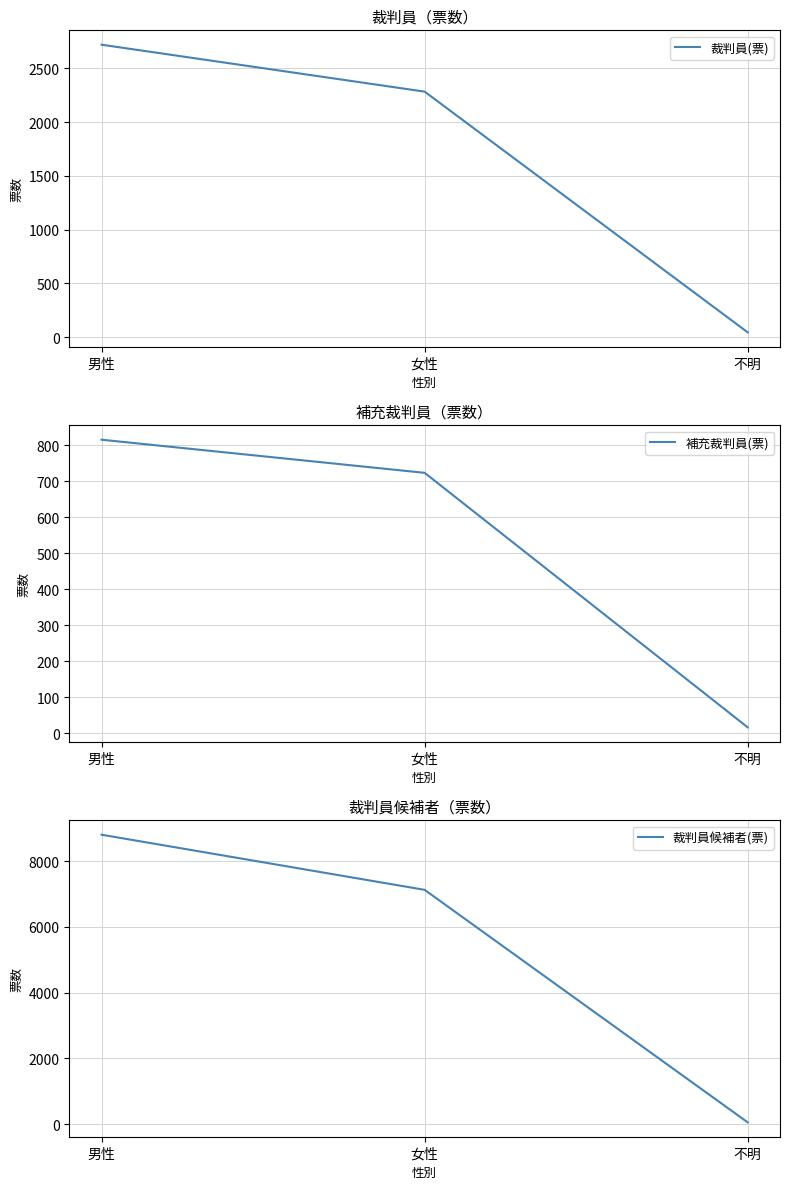

What is the sum of all 裁判員候補者(票) values?

15980